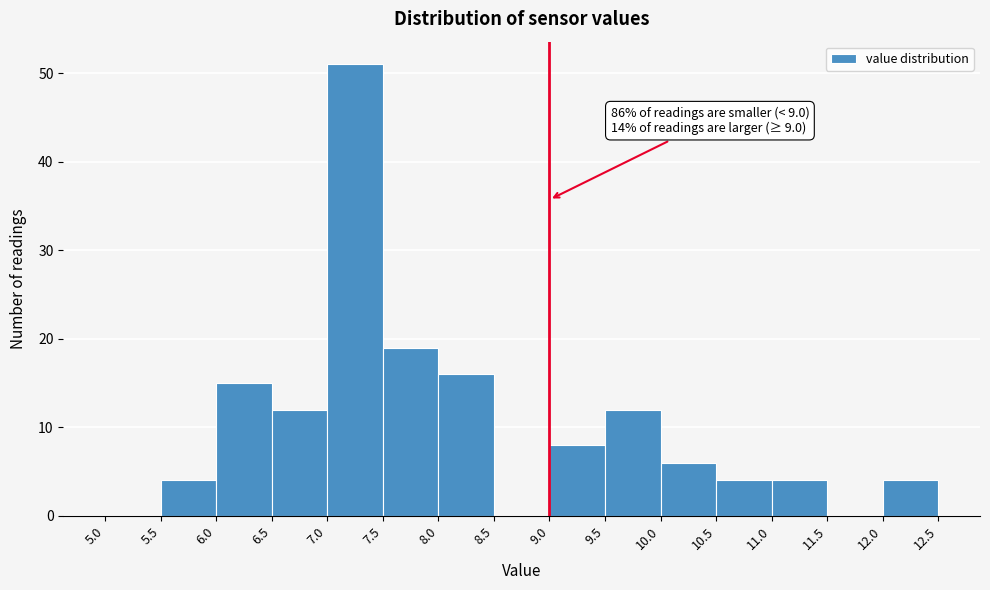

Which range on the x-axis has the tallest bar?

7.0 to 7.5